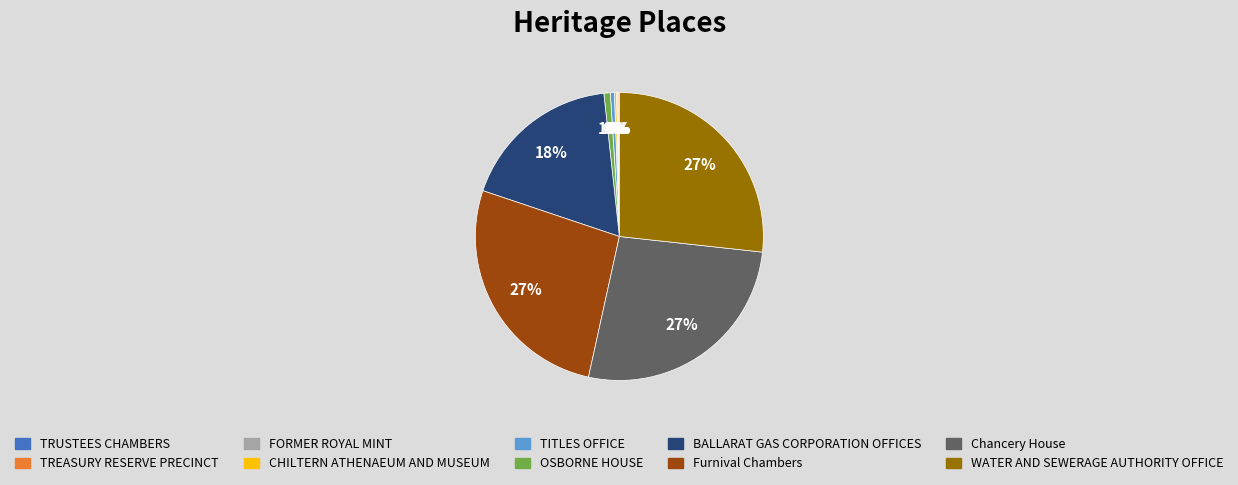

Is the sum of Chancery House and BALLARAT GAS CORPORATION OFFICES greater than half?

No